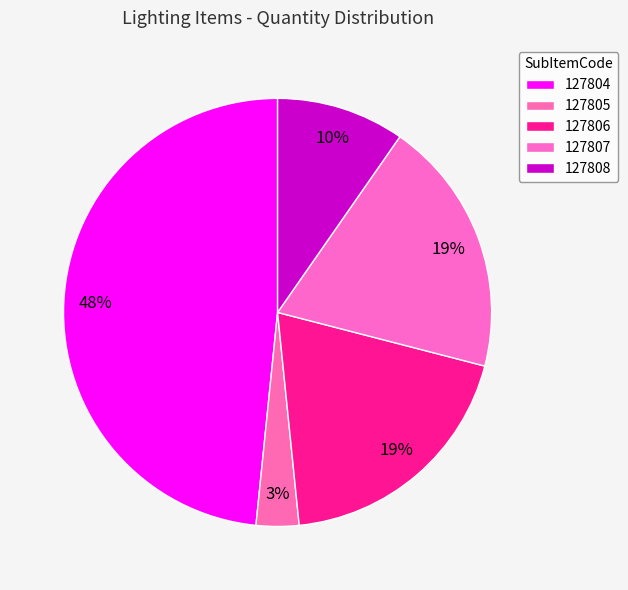

What is the largest slice in the pie chart?

127804